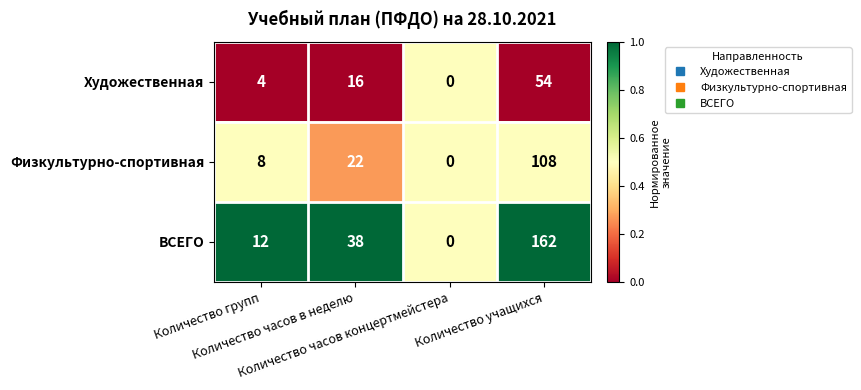

Rank the series by their maximum value, from highest to lowest.

ВСЕГО, Физкультурно-спортивная, Художественная